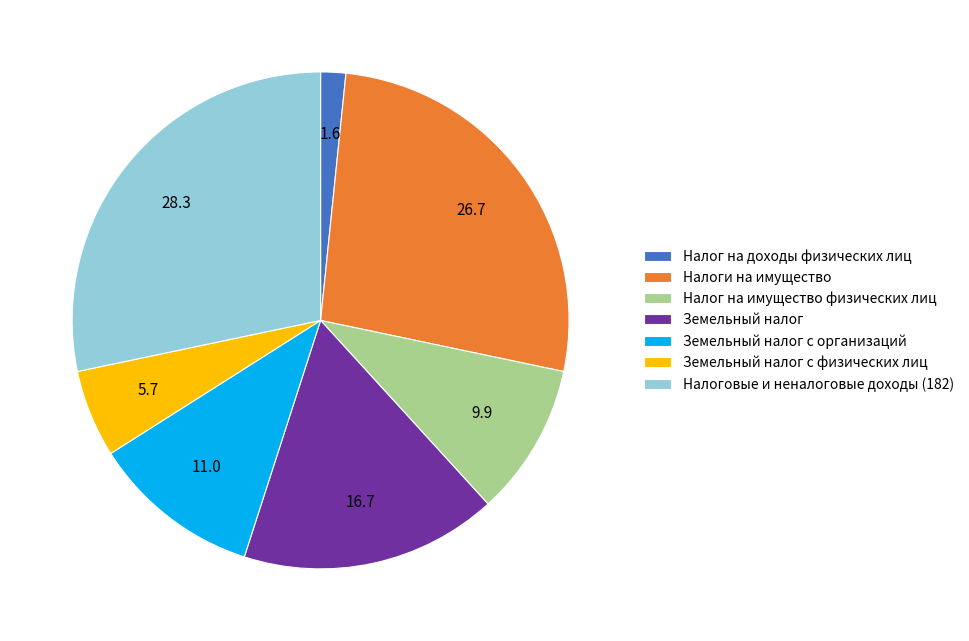

Is there a majority slice in this chart?

No